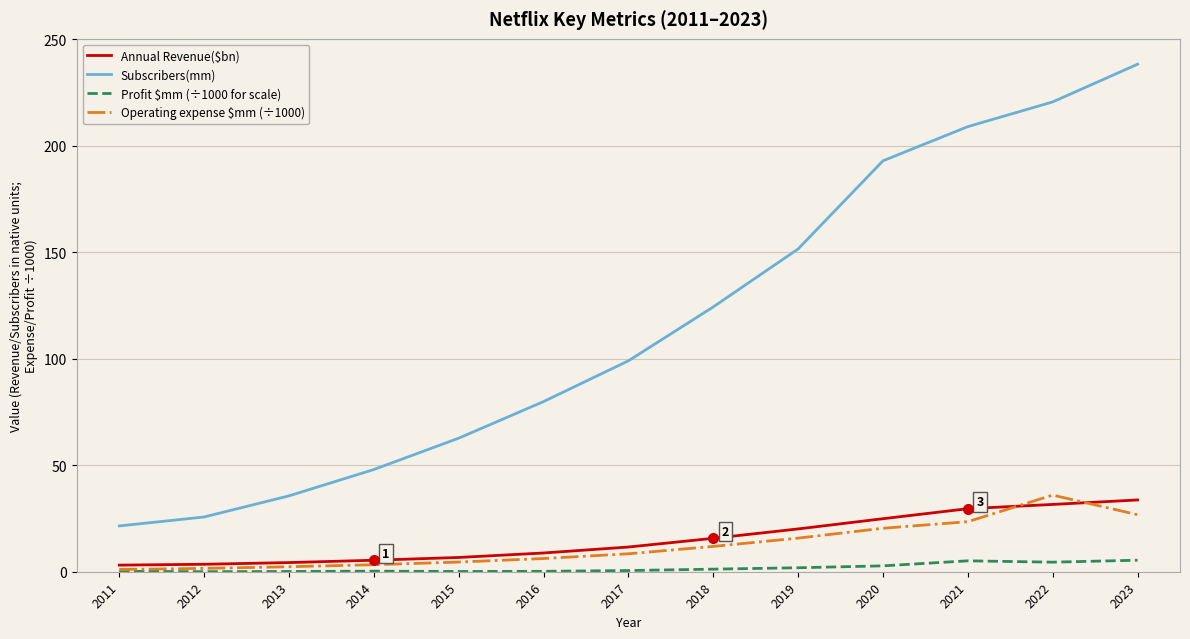

Is it true that Annual Revenue($bn) equals 31.6 at 2022?

True